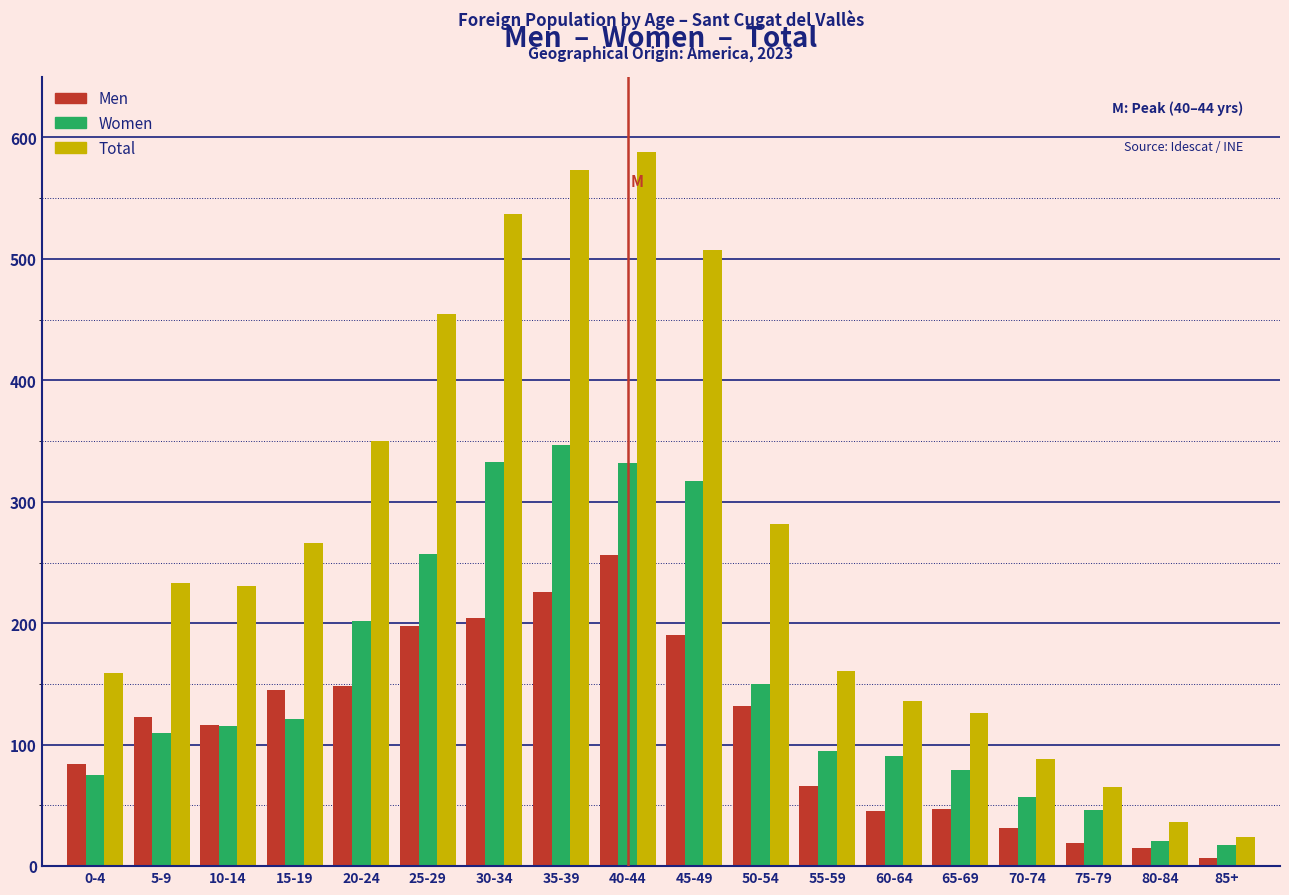

At 35-39, list the series in order from smallest to largest.

Men, Women, Total